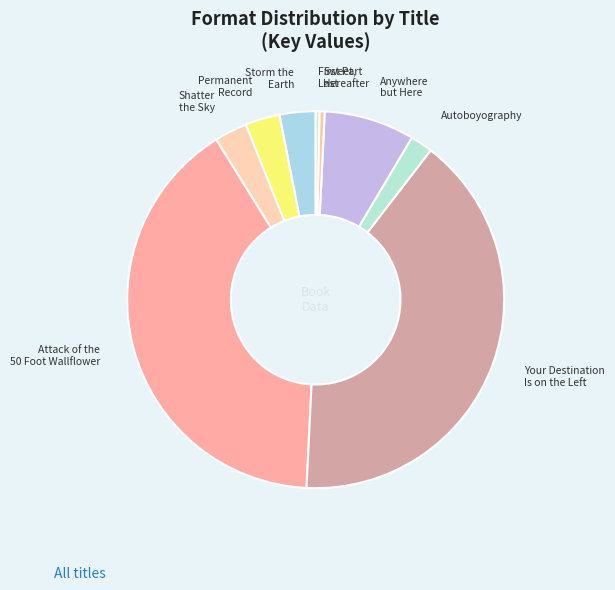

Approximately how many times larger is the value at Permanent Record compared to Sweet, Hereafter?

6.7